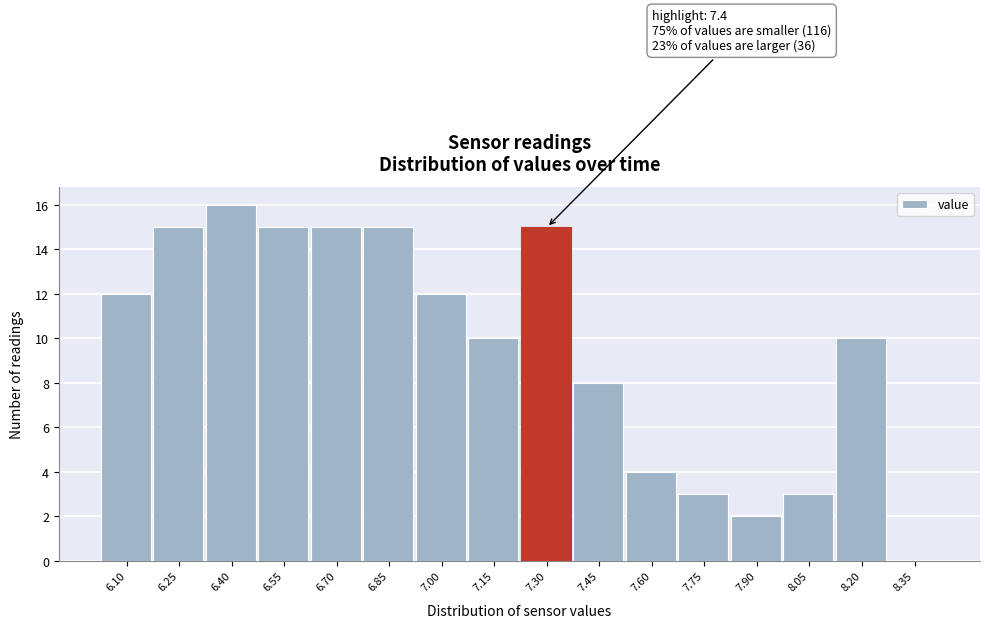

Reading left to right, list all the values displayed in this chart.

6.10=12	6.25=15	6.40=16	6.55=15	6.70=15	6.85=15	7.00=12	7.15=10	7.30=15	7.45=8	7.60=4	7.75=3	7.90=2	8.05=3	8.20=10	8.35=0